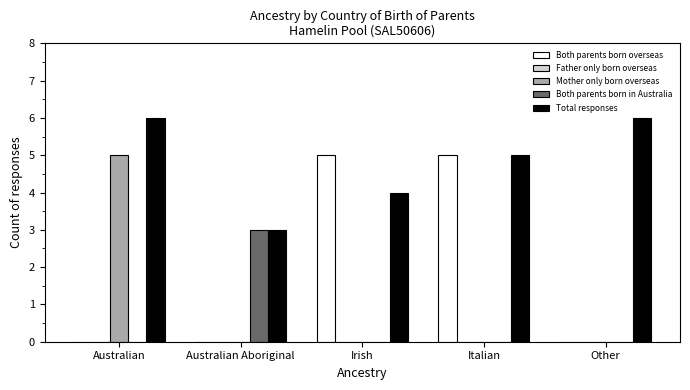

What is the total value across all series at Other?

6